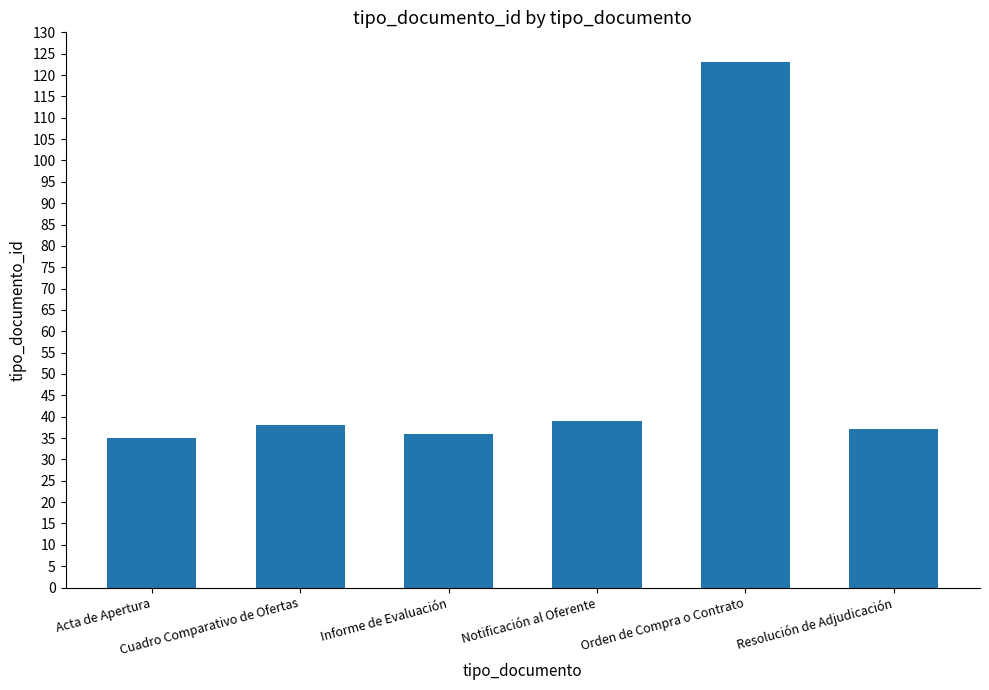

What is the average value?

51